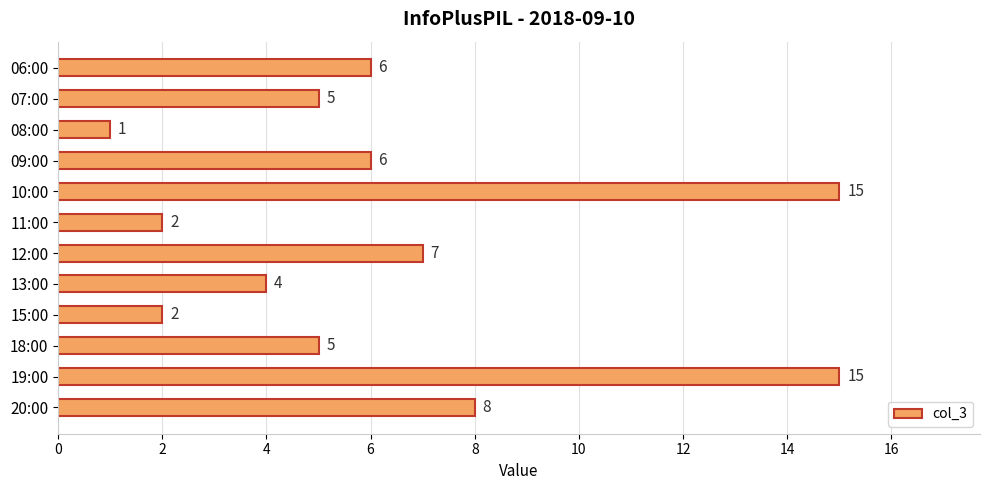

The chart shows a value of 1 at 15:00. True or false?

False